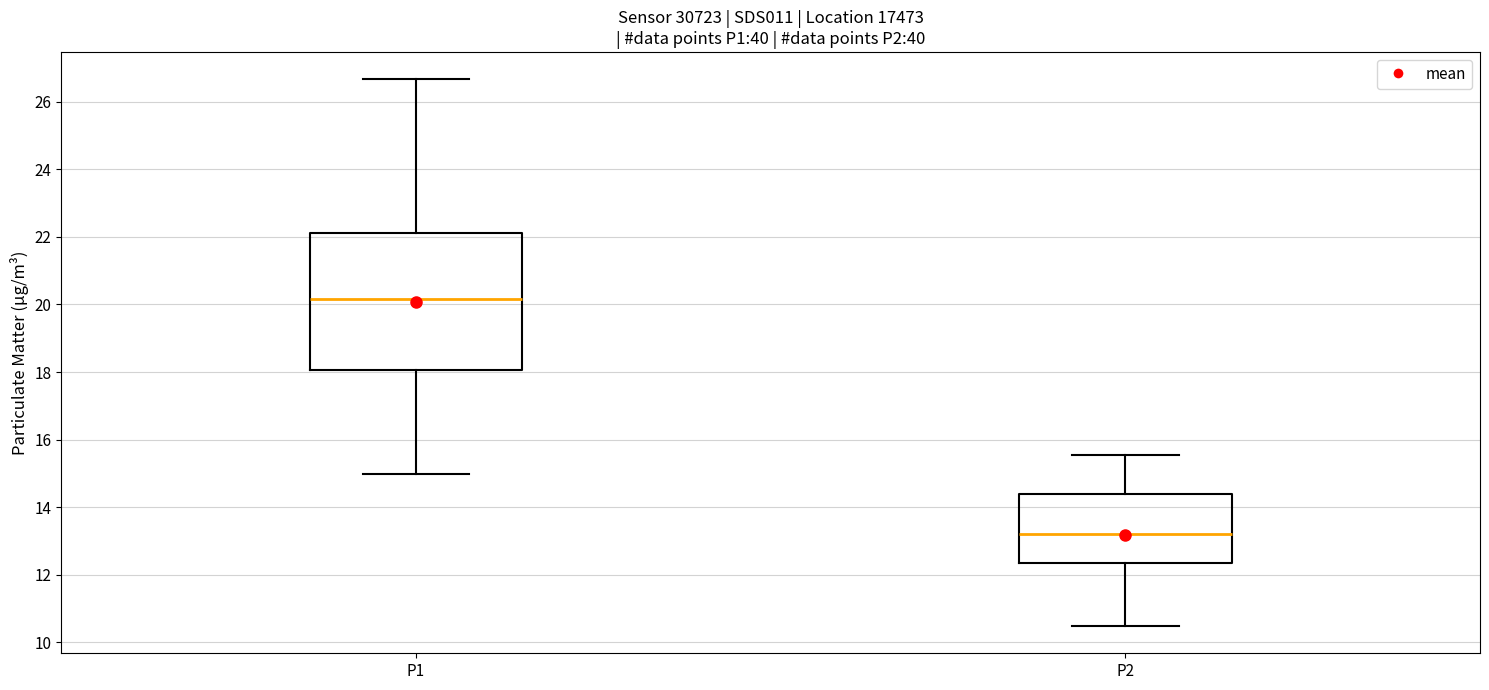

Reading left to right, read every box against the y-axis: the position of its median line, the range the box covers, and the ends of its whiskers. The values are not printed on the chart, so give them approximately, as read against the axis.

P1: median 20.2, box 18.0 to 22.2, whiskers 15.0 to 26.6
P2: median 13.2, box 12.4 to 14.4, whiskers 10.4 to 15.6